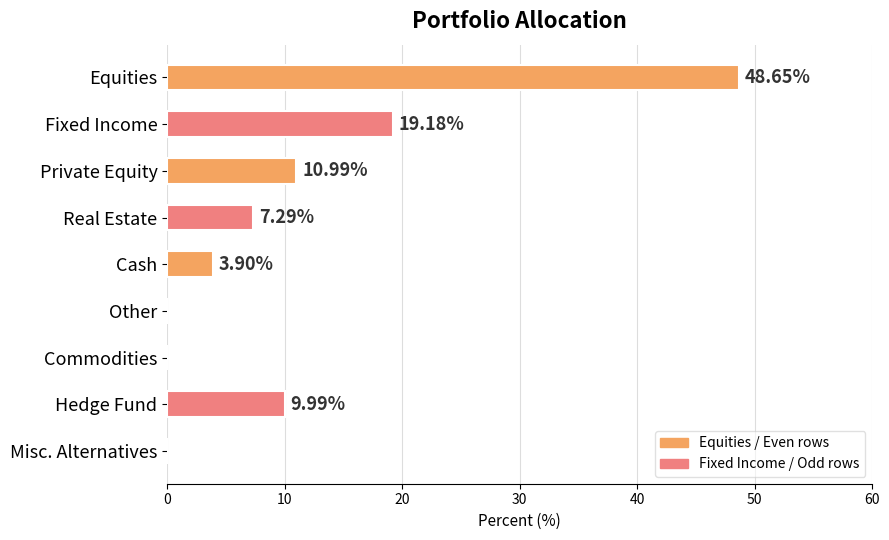

Which has a higher value, Equities or Private Equity?

Equities